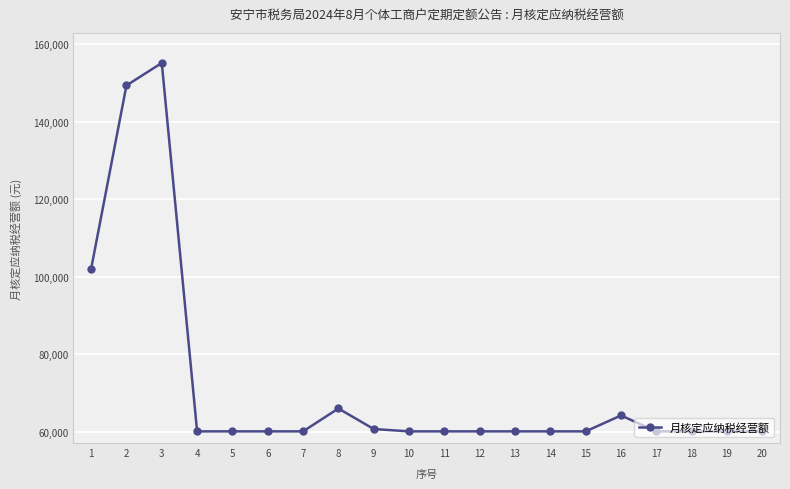

The value at 10 is 27299. True or false?

False